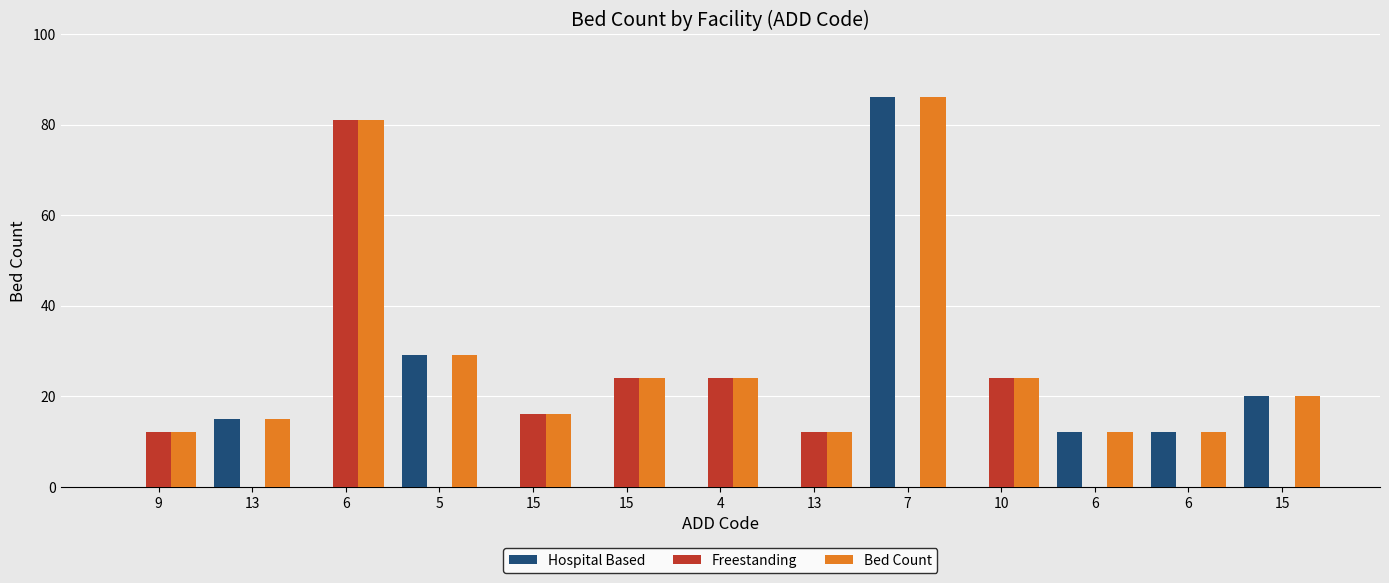

Rank the categories by Bed Count value from lowest to highest.

9, 13, 6, 6, 13, 15, 15, 15, 4, 10, 5, 6, 7